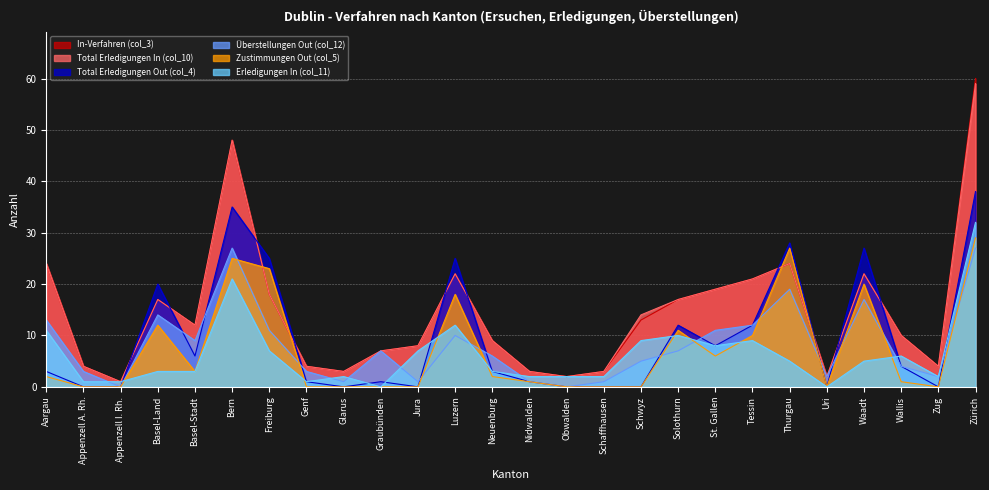

What is the difference between the highest and lowest values at Schaffhausen?

3